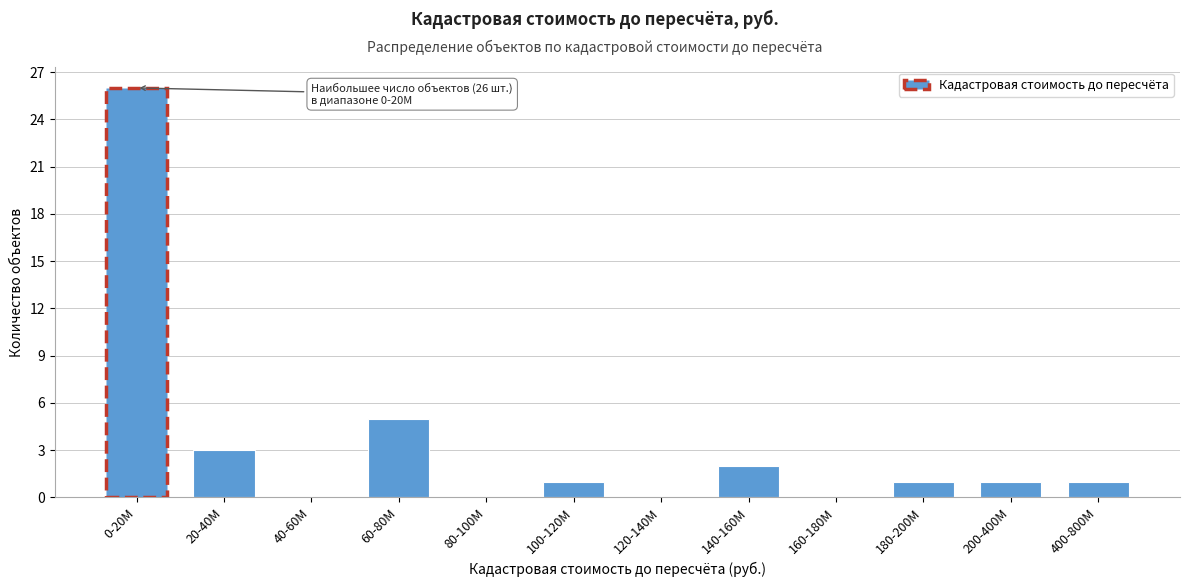

Reading left to right, what are all the values shown in this chart?

0-20M=26	20-40M=3	40-60M=0	60-80M=5	80-100M=0	100-120M=1	120-140M=0	140-160M=2	160-180M=0	180-200M=1	200-400M=1	400-800M=1